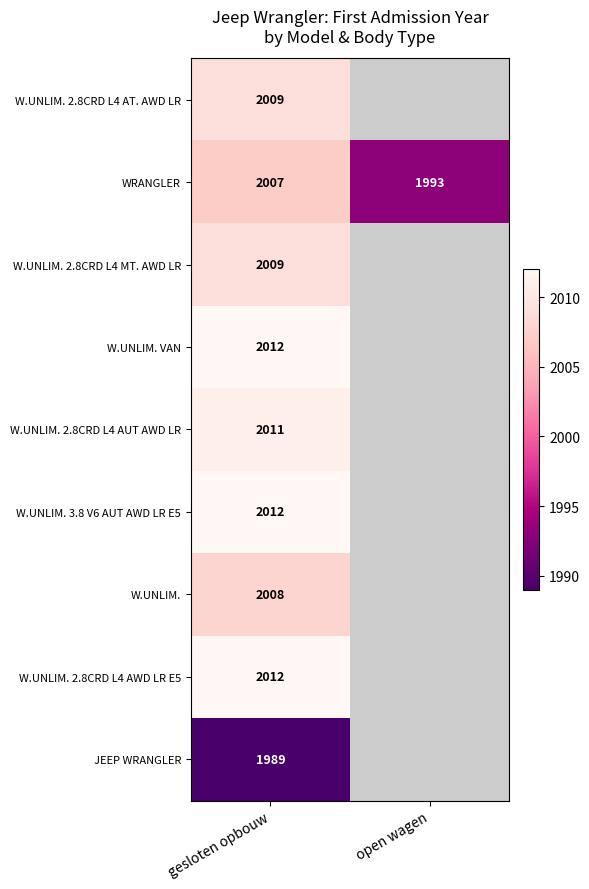

The value of W.UNLIM. 2.8CRD L4 MT. AWD LR at gesloten opbouw is 474. True or false?

False